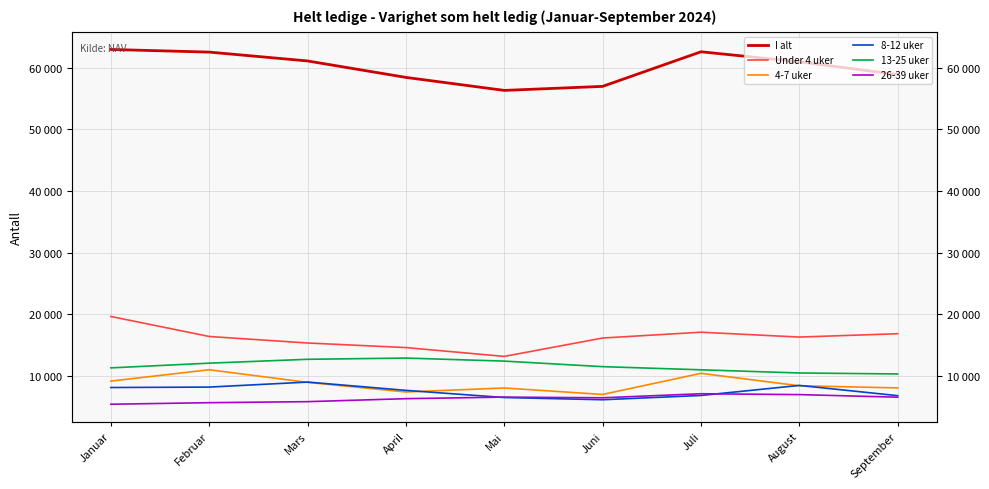

What is the difference between the second highest and second lowest values in the 4-7 uker series?

3019